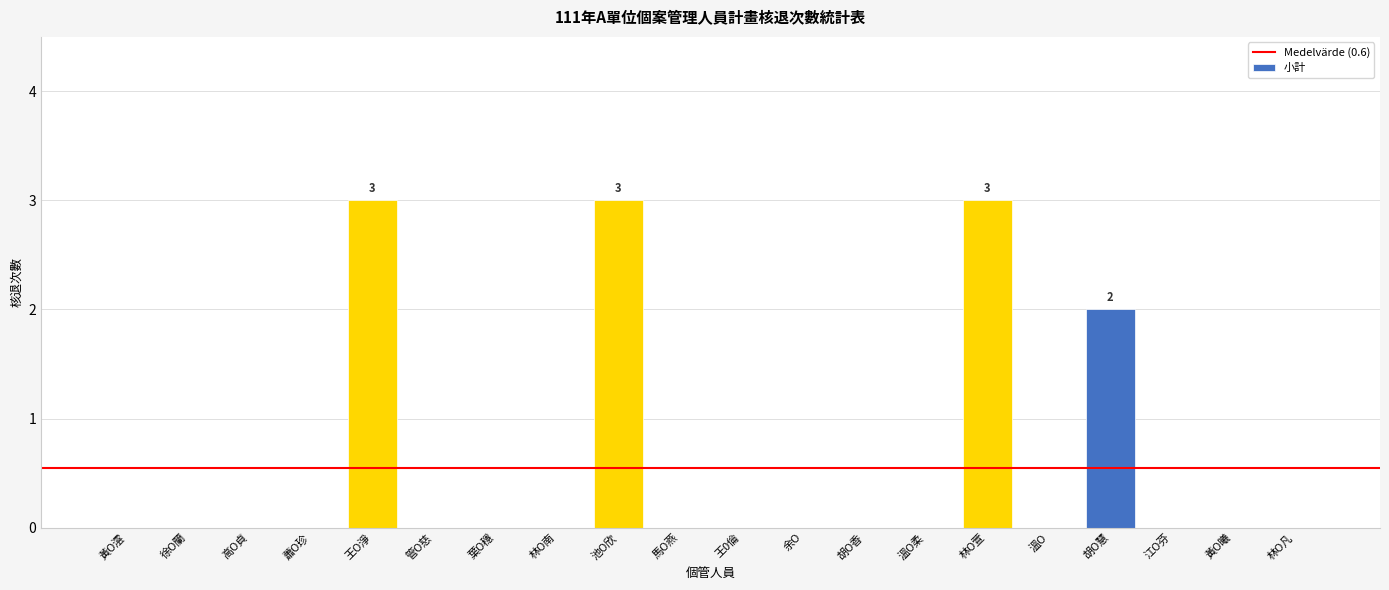

What is the greatest value displayed?

3